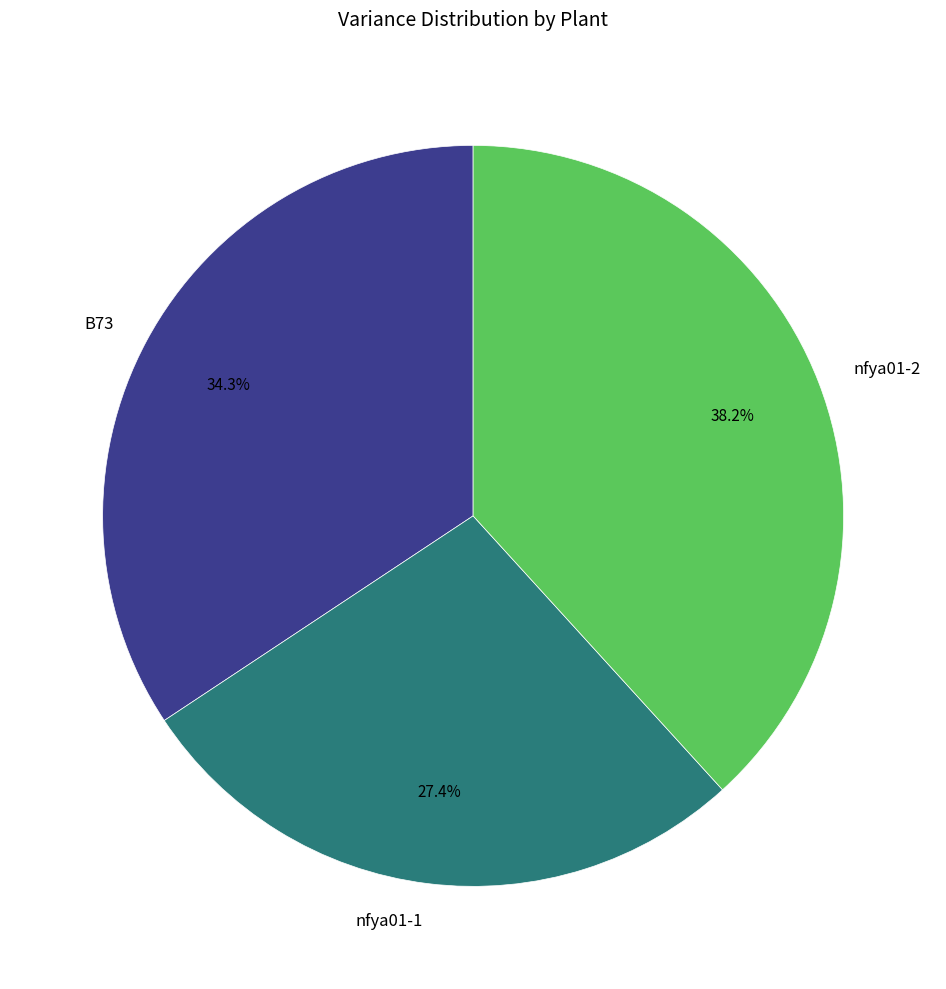

Rank the categories by value from highest to lowest.

nfya01-2, B73, nfya01-1